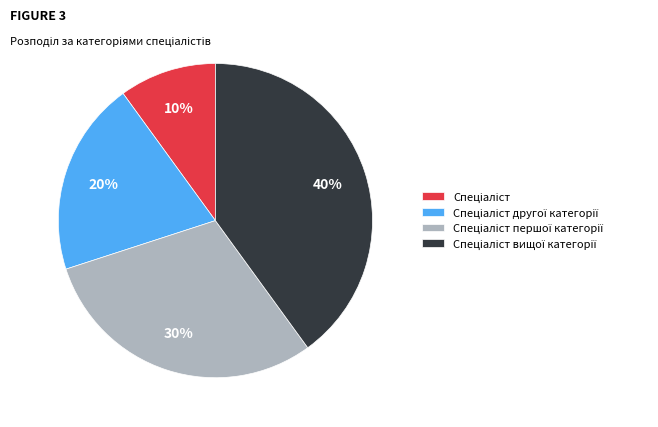

To the nearest percent, what is the average slice percentage?

25%